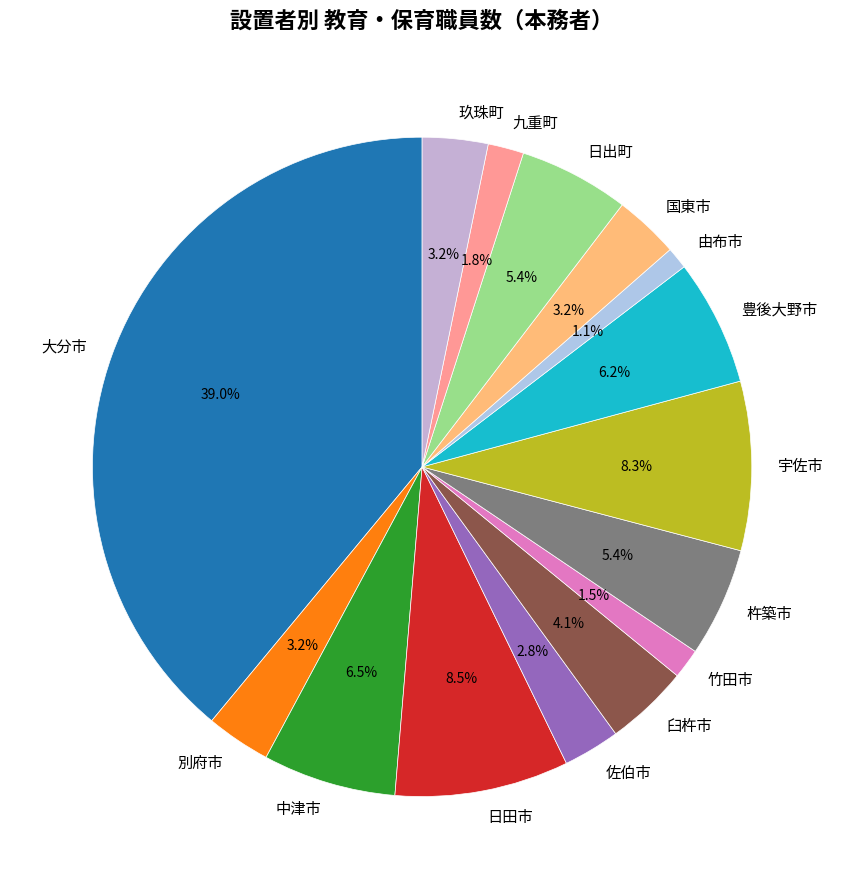

Is it true that 中津市 is 1% of the pie?

False